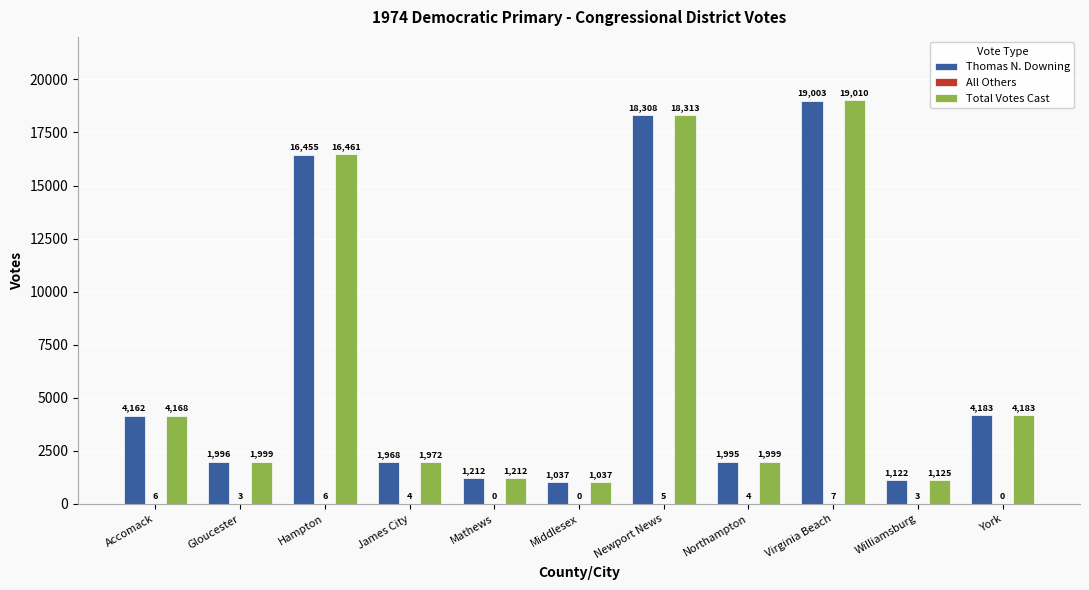

Which series has the widest spread of values?

Total Votes Cast